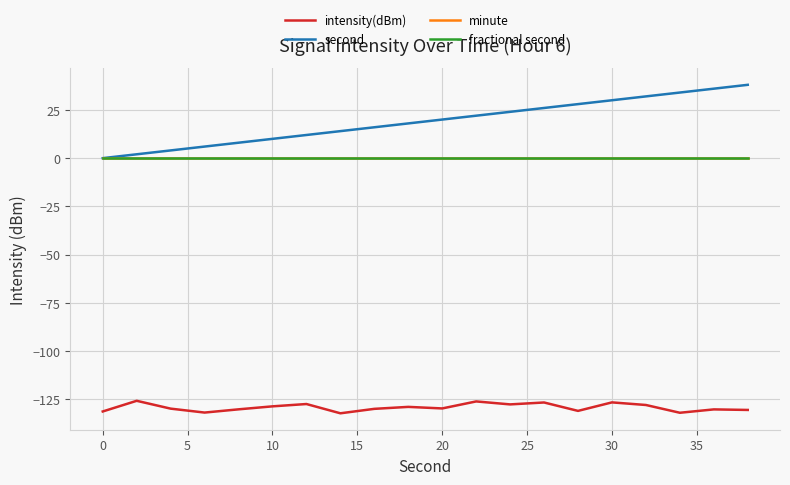

True or false: minute and second intersect in this chart.

False